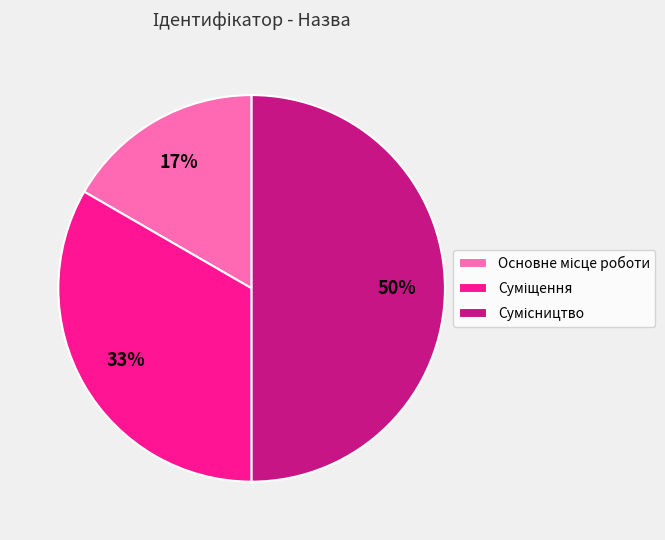

To the nearest percent, what is the difference between the largest and smallest slice percentages?

33%